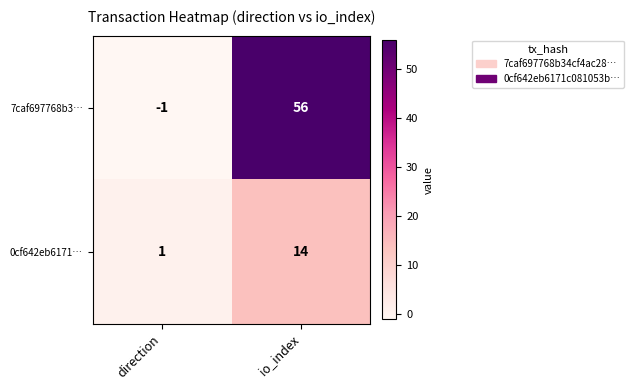

How many values in the 0cf642eb6171… series are below 14?

1